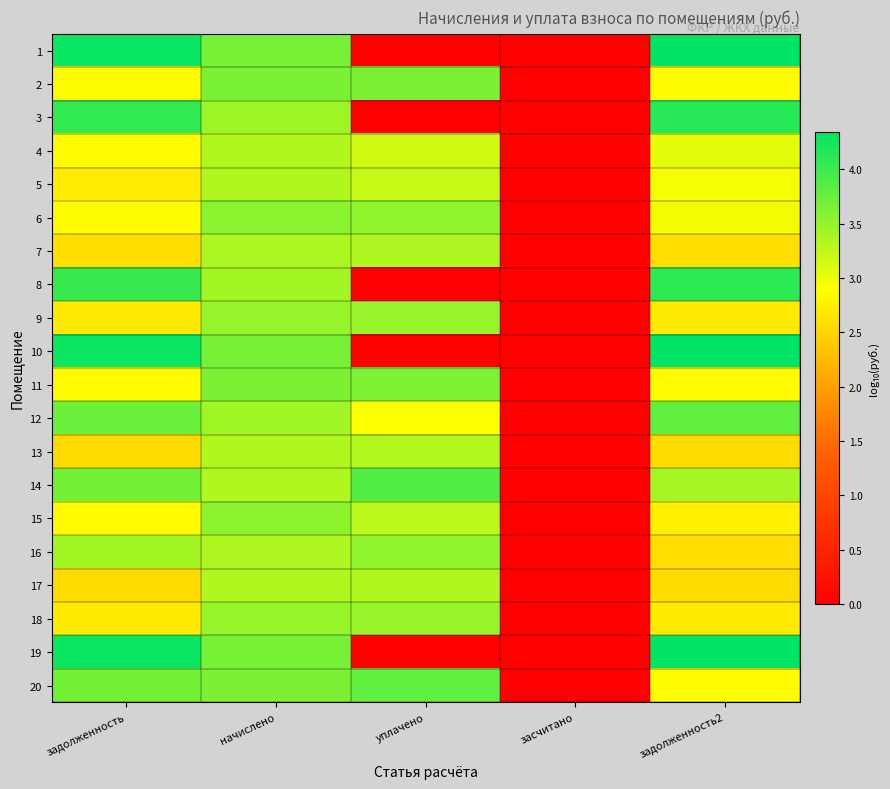

Reading left to right, transcribe all the data shown in this chart.

1: задолженность=4.3	начислено=3.7	уплачено=0.0	засчитано=0.0	задолженность2=4.3
2: задолженность=2.9	начислено=3.6	уплачено=3.6	засчитано=0.0	задолженность2=2.9
3: задолженность=4.1	начислено=3.4	уплачено=0.0	засчитано=0.0	задолженность2=4.1
4: задолженность=2.9	начислено=3.3	уплачено=3.2	засчитано=0.0	задолженность2=3.0
5: задолженность=2.7	начислено=3.3	уплачено=3.2	засчитано=0.0	задолженность2=2.9
6: задолженность=2.9	начислено=3.6	уплачено=3.5	засчитано=0.0	задолженность2=3.0
7: задолженность=2.6	начислено=3.4	уплачено=3.4	засчитано=0.0	задолженность2=2.6
8: задолженность=4.0	начислено=3.4	уплачено=0.0	засчитано=0.0	задолженность2=4.1
9: задолженность=2.7	начислено=3.5	уплачено=3.5	засчитано=0.0	задолженность2=2.7
10: задолженность=4.3	начислено=3.7	уплачено=0.0	засчитано=0.0	задолженность2=4.3
11: задолженность=2.9	начислено=3.6	уплачено=3.6	засчитано=0.0	задолженность2=2.9
12: задолженность=3.7	начислено=3.4	уплачено=2.9	засчитано=0.0	задолженность2=3.8
13: задолженность=2.6	начислено=3.3	уплачено=3.3	засчитано=0.0	задолженность2=2.6
14: задолженность=3.7	начислено=3.3	уплачено=3.9	засчитано=0.0	задолженность2=3.4
15: задолженность=2.9	начислено=3.6	уплачено=3.3	засчитано=0.0	задолженность2=2.8
16: задолженность=3.4	начислено=3.4	уплачено=3.5	засчитано=0.0	задолженность2=2.6
17: задолженность=2.6	начислено=3.3	уплачено=3.3	засчитано=0.0	задолженность2=2.6
18: задолженность=2.7	начислено=3.5	уплачено=3.5	засчитано=0.0	задолженность2=2.7
19: задолженность=4.3	начислено=3.7	уплачено=0.0	засчитано=0.0	задолженность2=4.3
20: задолженность=3.7	начислено=3.6	уплачено=3.8	засчитано=0.0	задолженность2=2.9